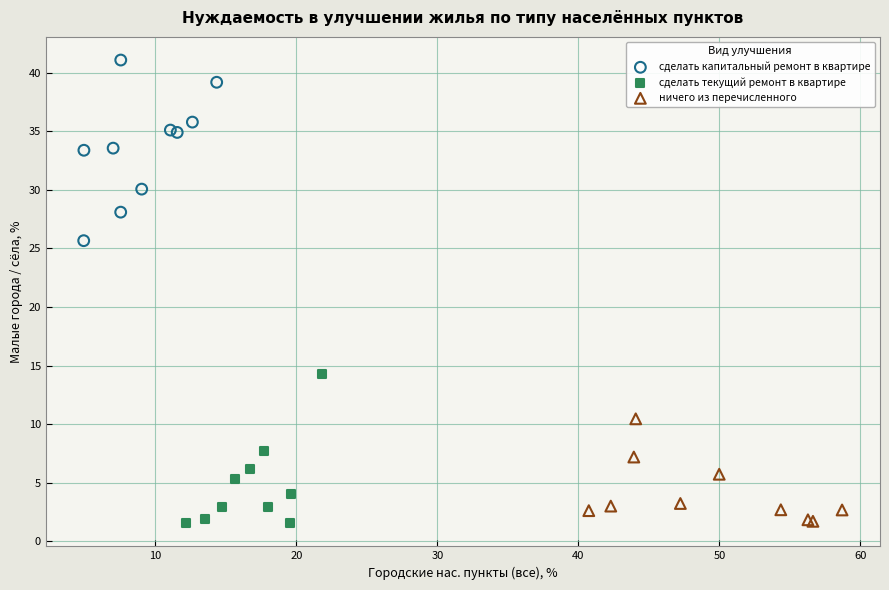

Which series reaches the maximum Y coordinate?

сделать капитальный ремонт в квартире